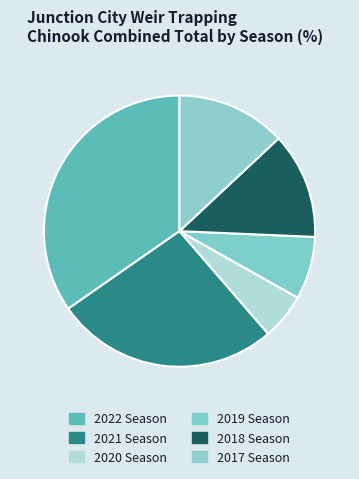

Does 2018 Season account for over 50% of the chart?

No